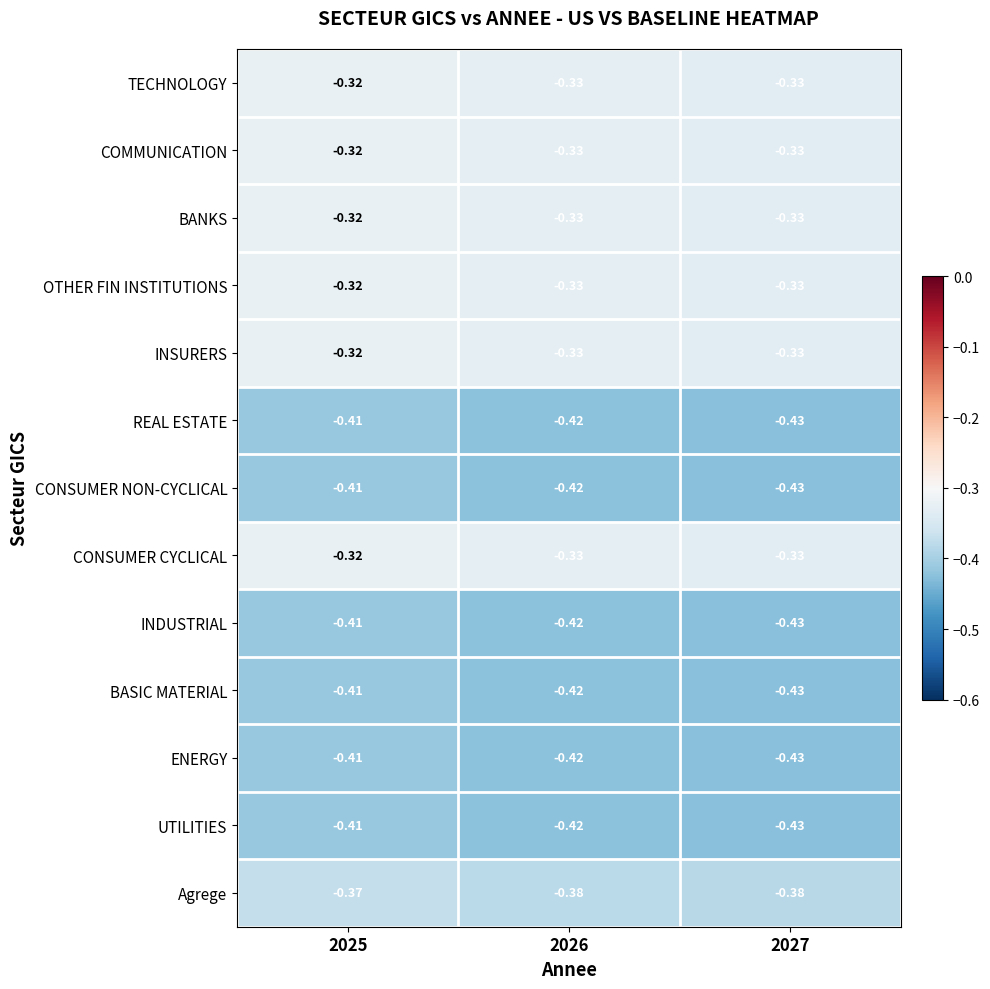

Is the value of INSURERS at 2026 greater than the value of BANKS at 2025?

No